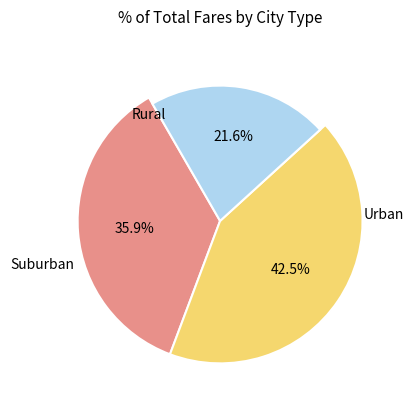

Is the sum of 2 and 12 greater than half?

No